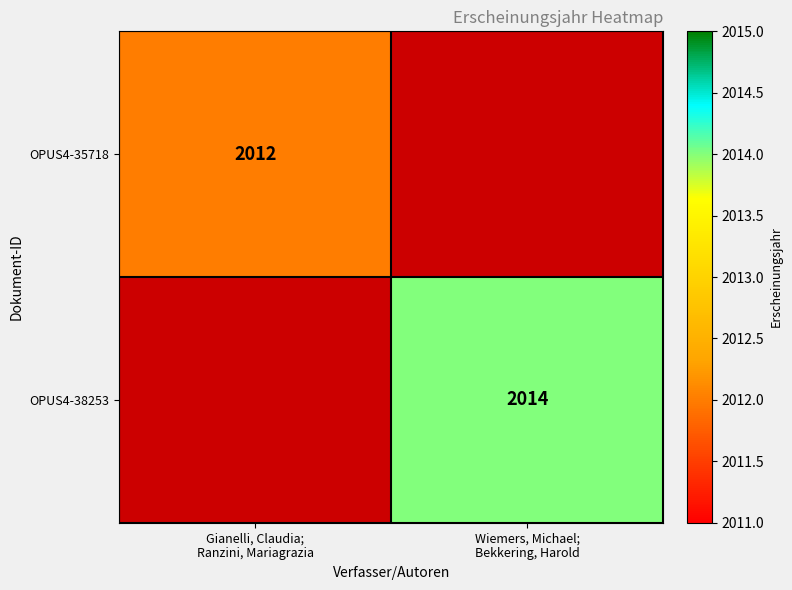

Between Wiemers, Michael;
Bekkering, Harold and Gianelli, Claudia;
Ranzini, Mariagrazia, which is larger?

Gianelli, Claudia;
Ranzini, Mariagrazia